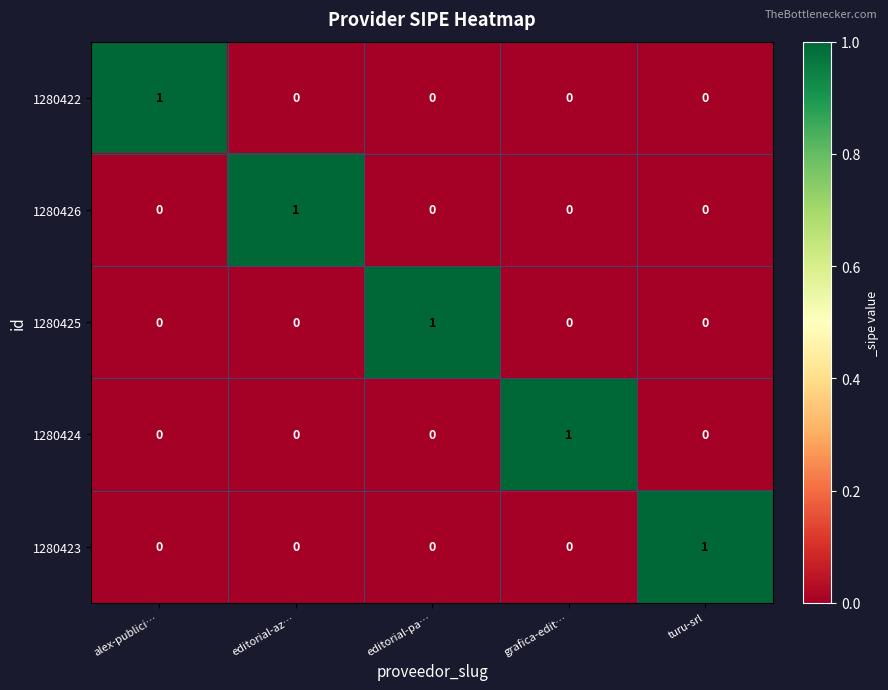

The value of 1280425 at alex-publici… is 0. True or false?

True